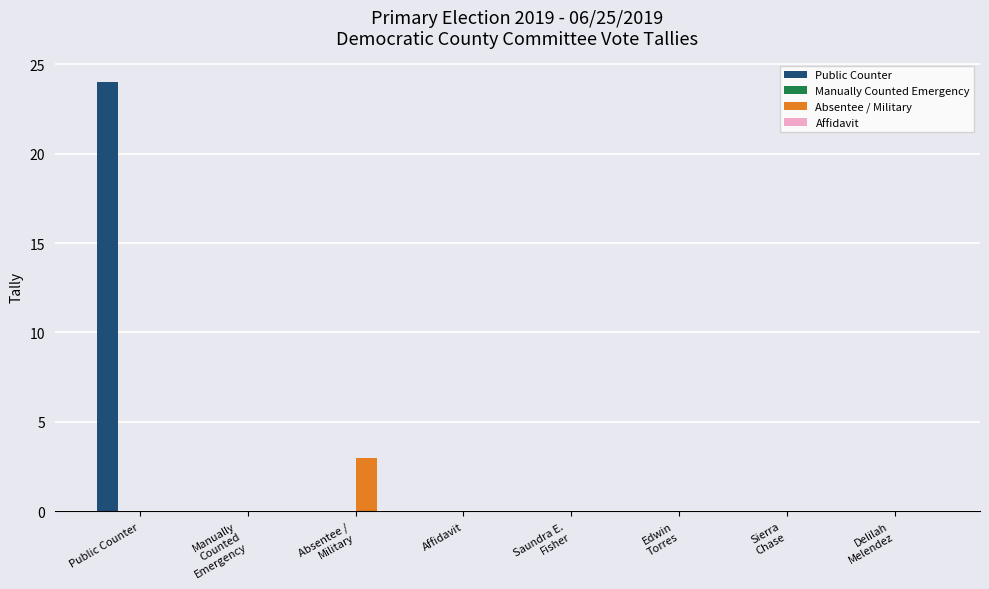

Are the bars grouped side by side (vs. stacked)?

Yes